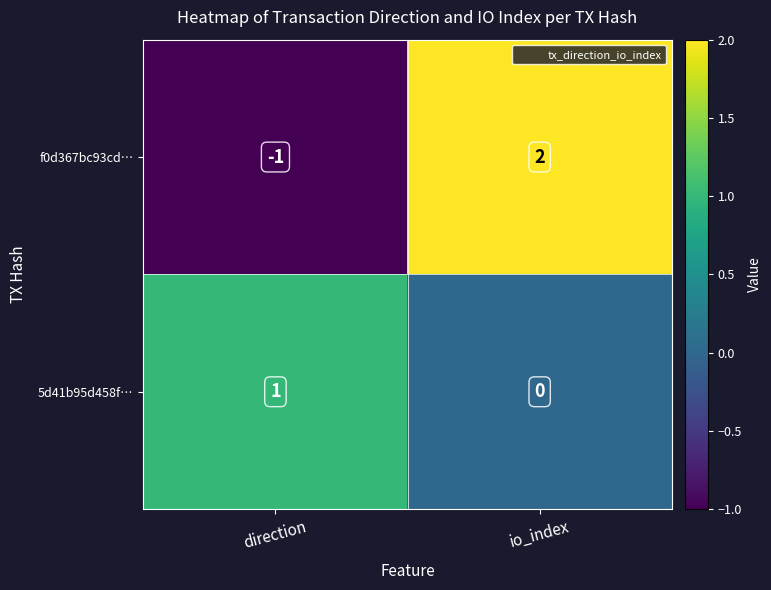

What is the difference between the f0d367bc93cd… values at io_index and direction?

3